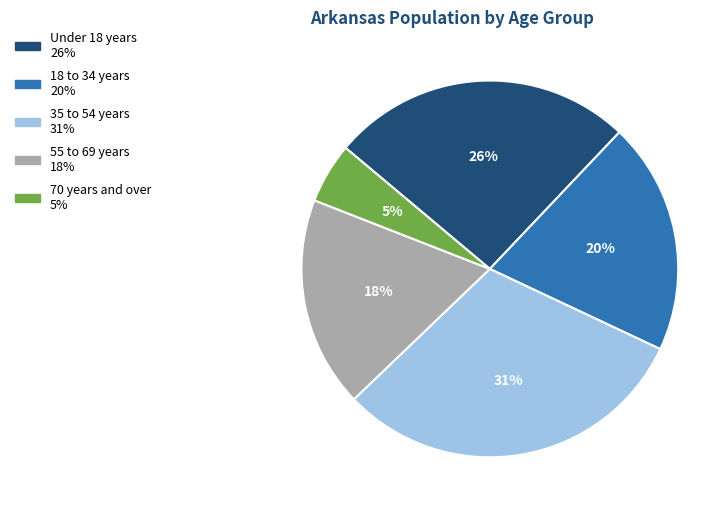

To the nearest percent, what is the difference between the largest and smallest slice percentages?

26%